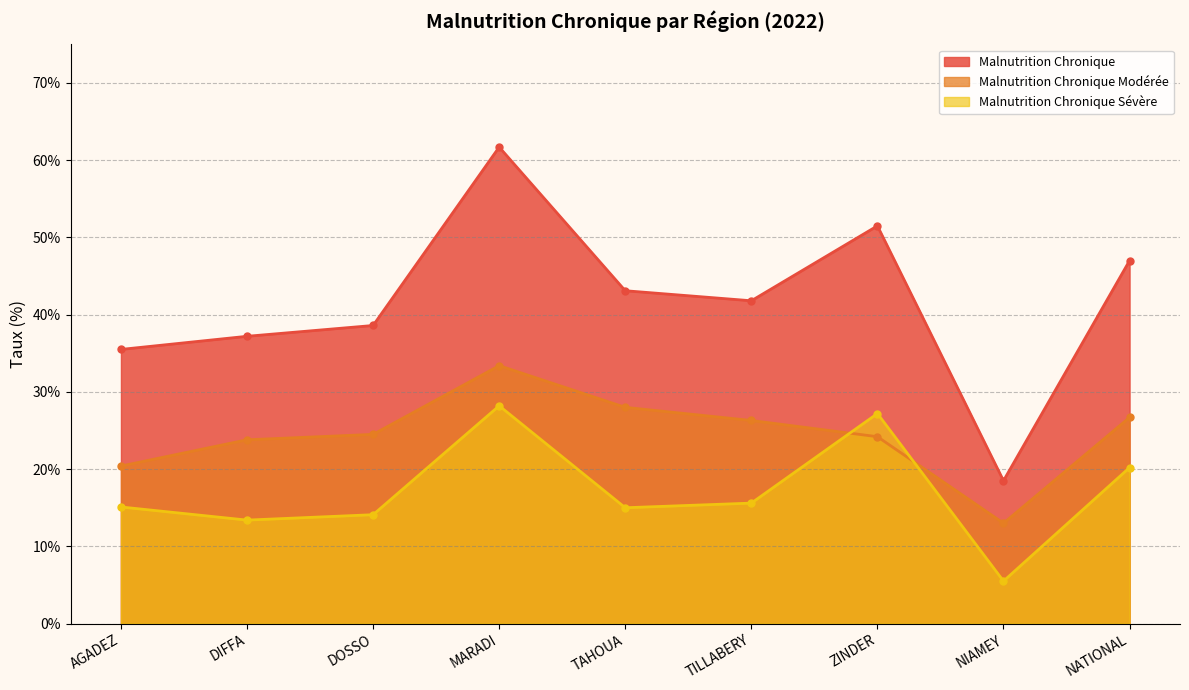

The value of Malnutrition Chronique at DOSSO is 38.6. True or false?

True